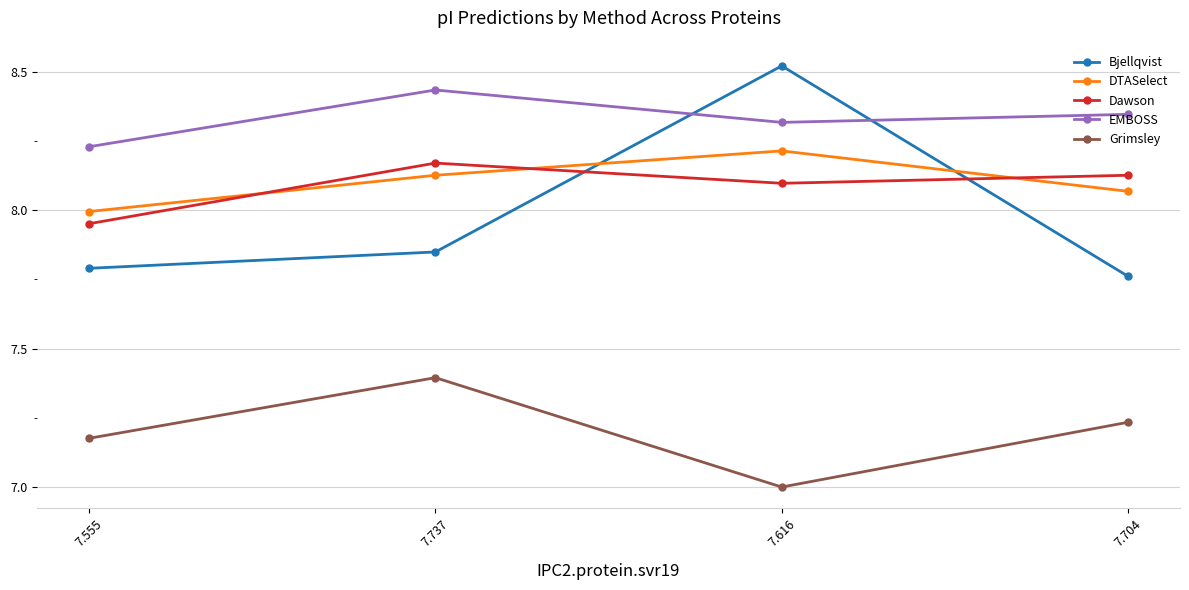

Is it true that Bjellqvist equals 7.8 at 7.704?

True